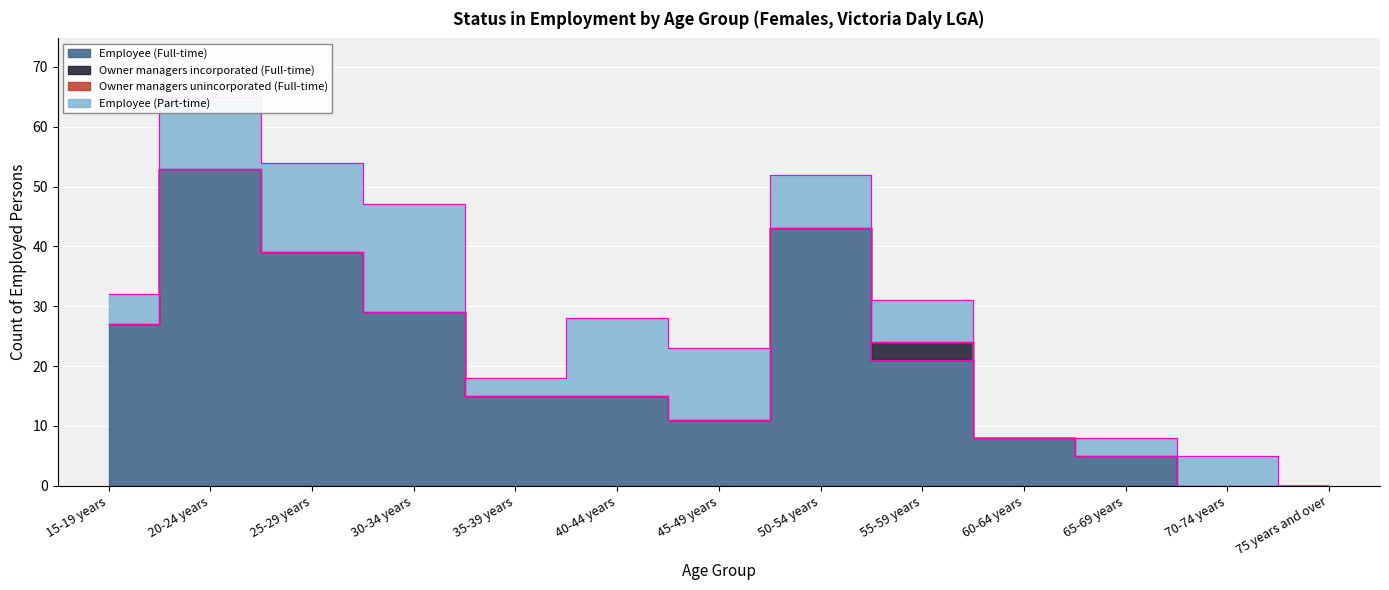

True or false: Owner managers incorporated (Full-time) has more than 0 points higher than both neighbors.

True